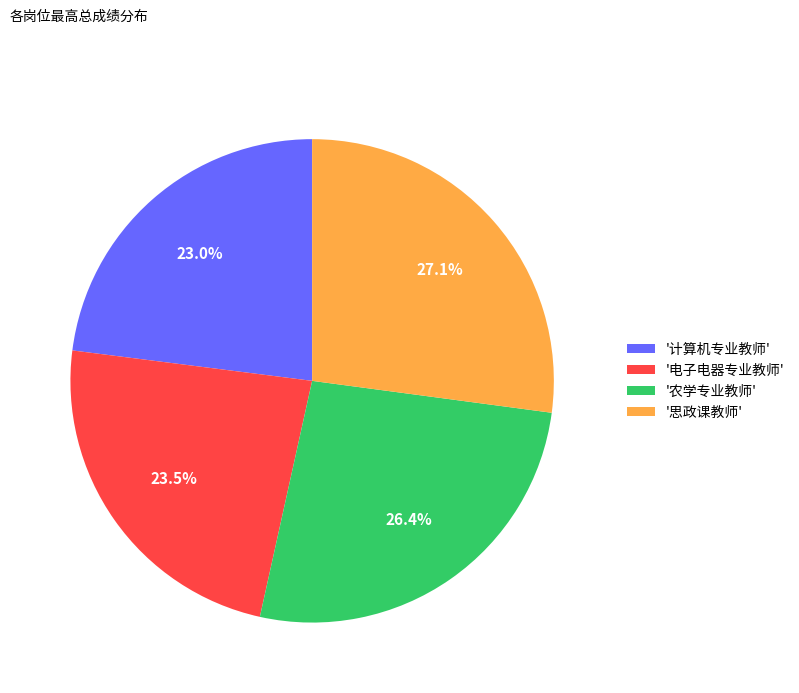

Which slice is the smallest?

'计算机专业教师'